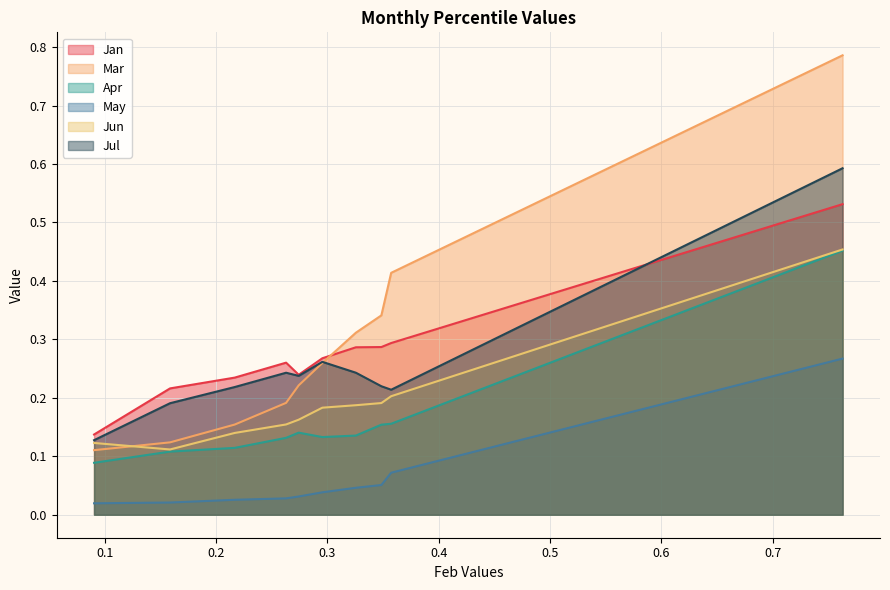

What are all the series names shown in the legend?

Jan, Mar, Apr, May, Jun, Jul